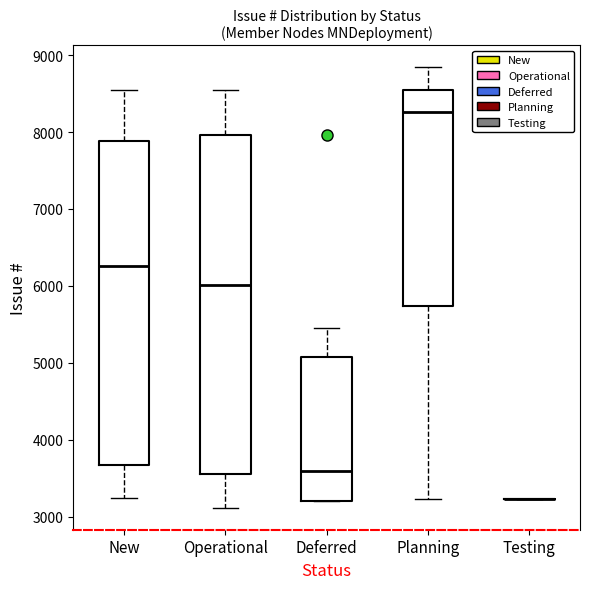

Where does the upper whisker of the box for New end on the y-axis? The values are not printed on the chart, so give them approximately, as read against the axis.

8600